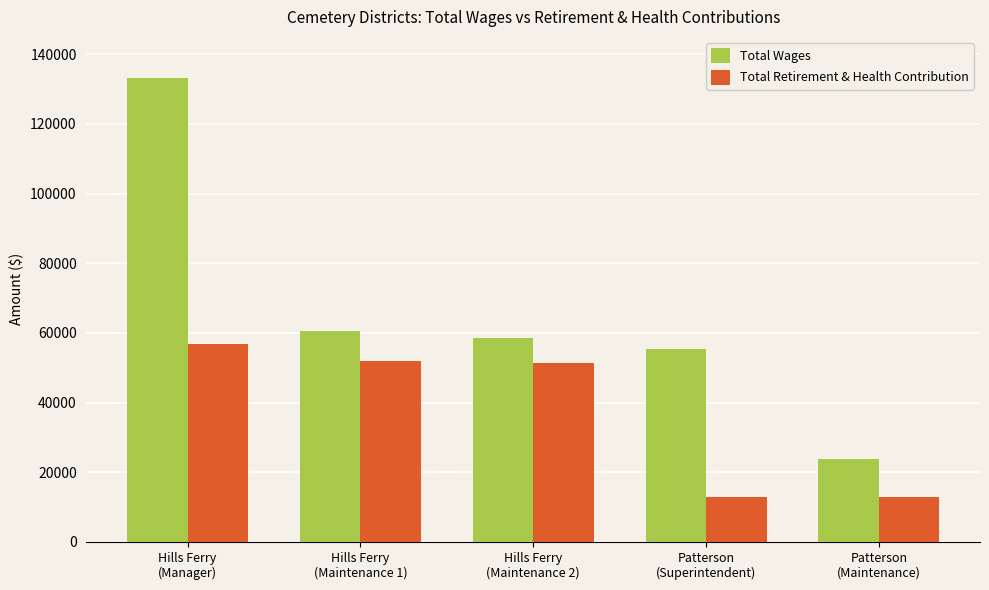

What position from the left is Hills Ferry
(Maintenance 1)?

2